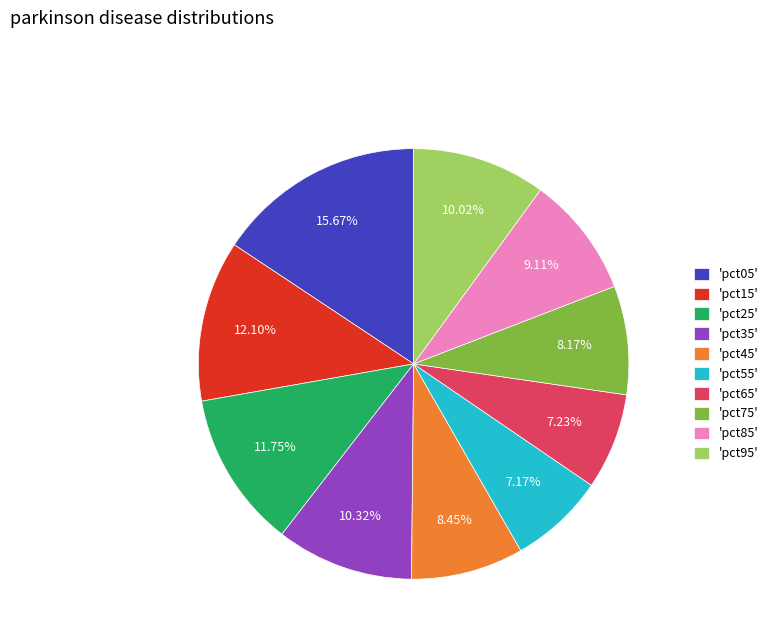

Does 'pct75' account for over 50% of the chart?

No